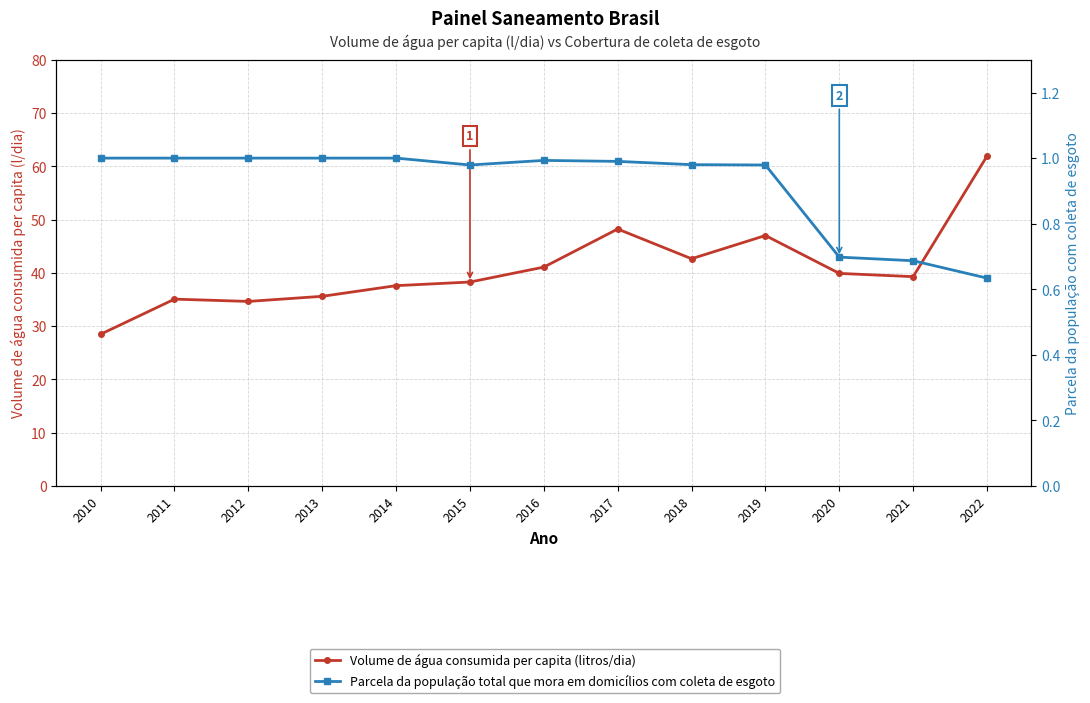

True or false: Volume de água consumida per capita (litros/dia) has more than 2 points higher than both neighbors.

True